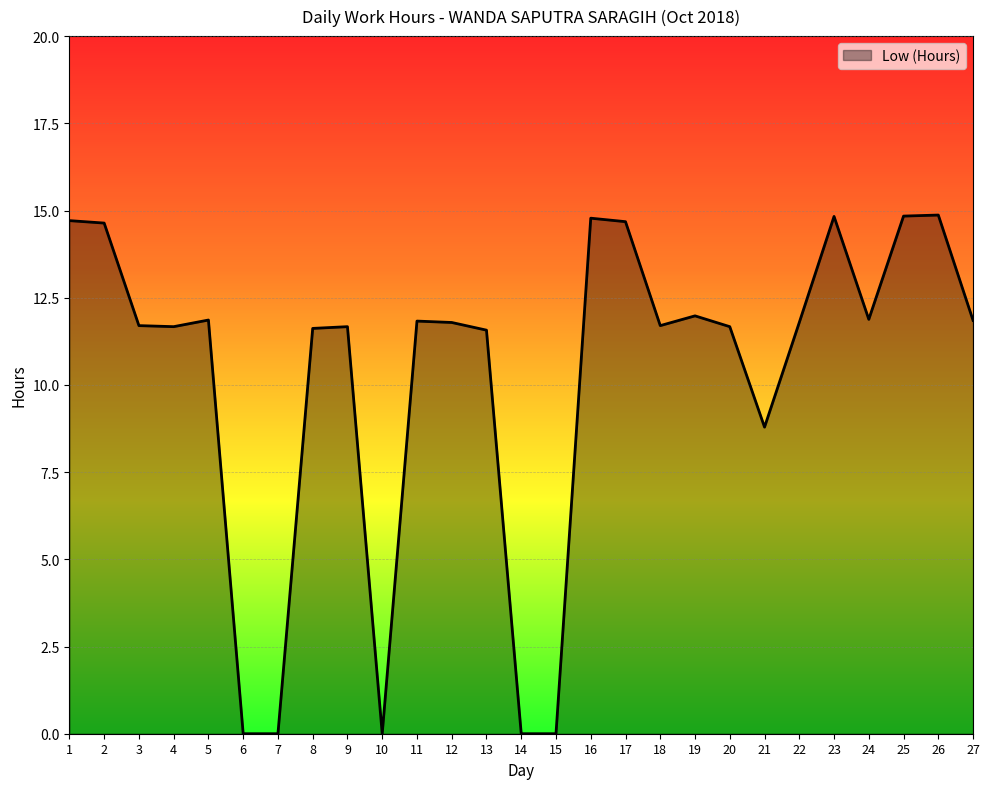

Between 26 and 3, which is larger?

26